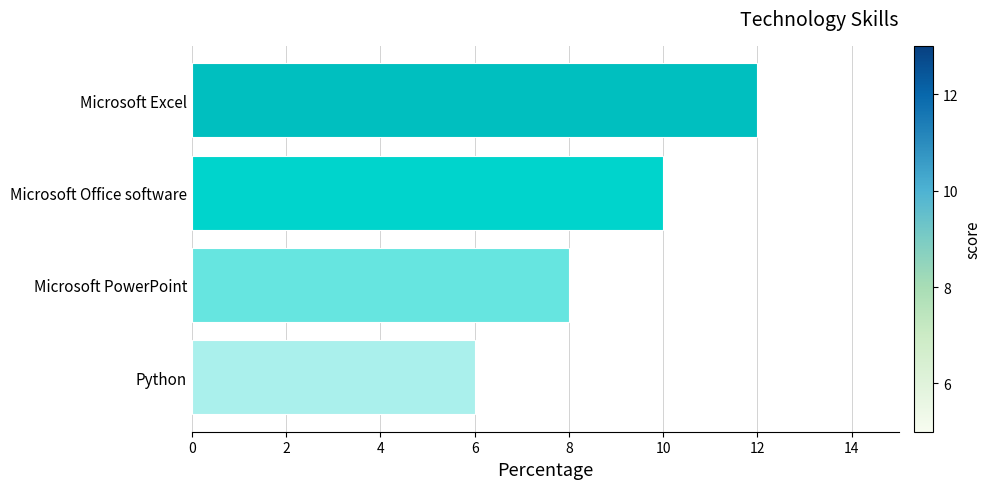

What is the maximum value shown in the chart?

12